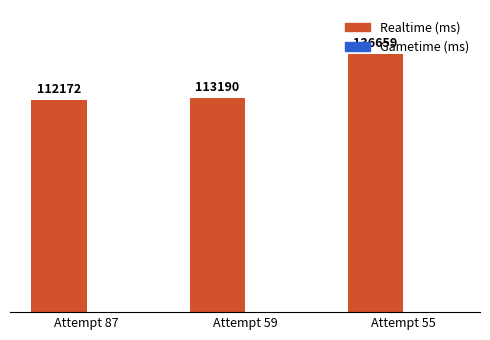

Rank the categories by value from lowest to highest.

Attempt 87, Attempt 59, Attempt 55